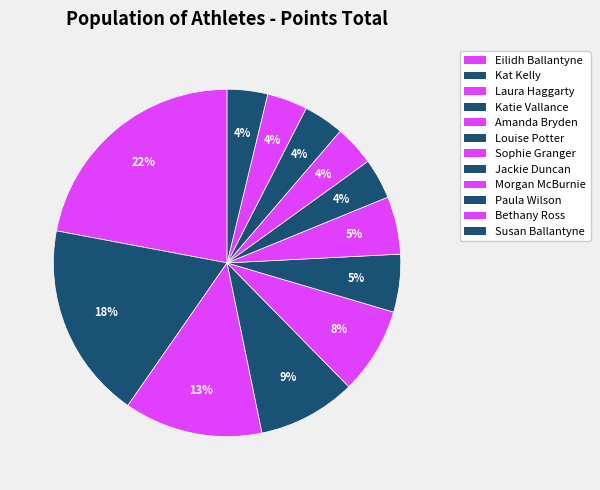

How many segments does this pie chart have?

12